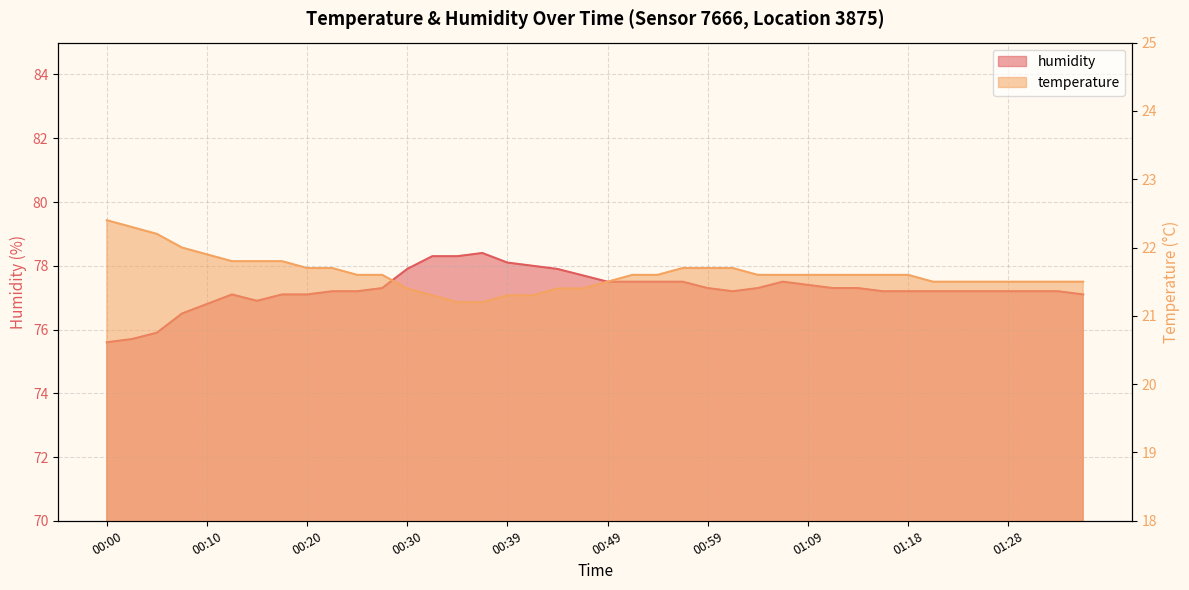

List the labels in order of humidity value, largest first.

00:37, 00:32, 00:34, 00:39, 00:42, 00:30, 00:44, 00:47, 00:49, 00:52, 00:54, 00:56, 01:06, 01:09, 00:27, 00:59, 01:04, 01:11, 01:13, 00:22, 00:25, 01:01, 01:16, 01:18, 01:21, 01:24, 01:26, 01:28, 01:31, 01:33, 00:12, 00:17, 00:20, 01:36, 00:15, 00:10, 00:08, 00:05, 00:03, 00:00